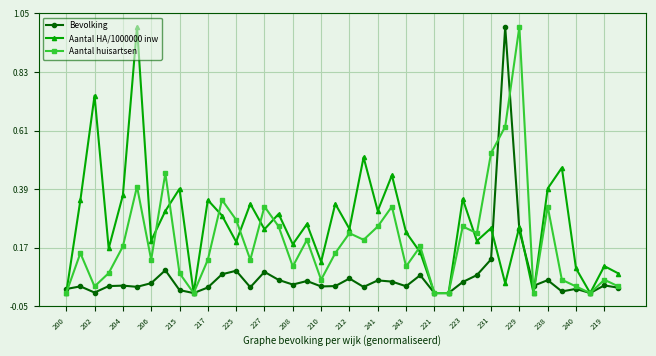

True or false: Bevolking and Aantal HA/1000000 inw intersect in this chart.

True